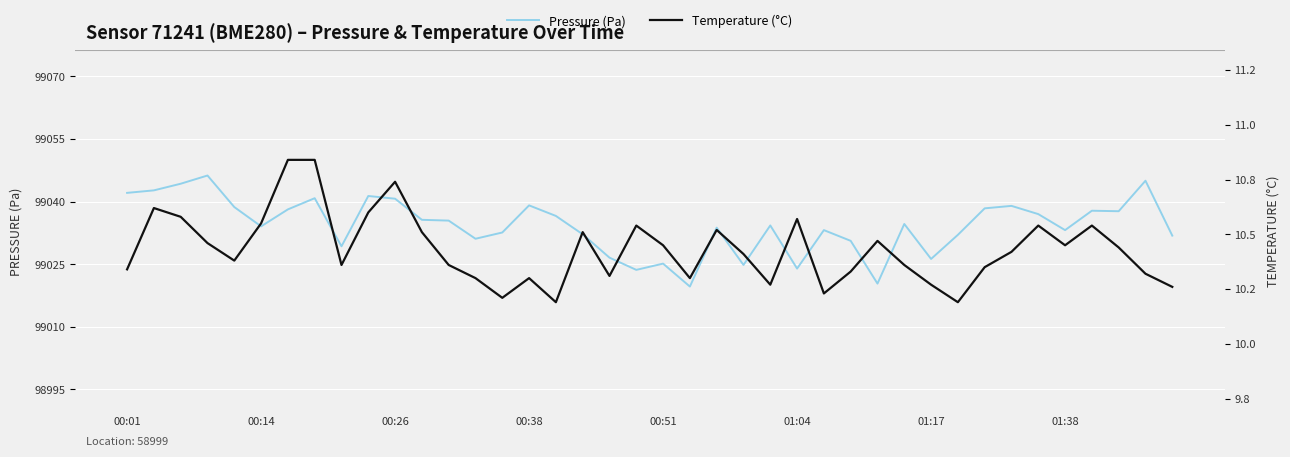

True or false: Pressure (Pa) and Temperature (°C) intersect in this chart.

False